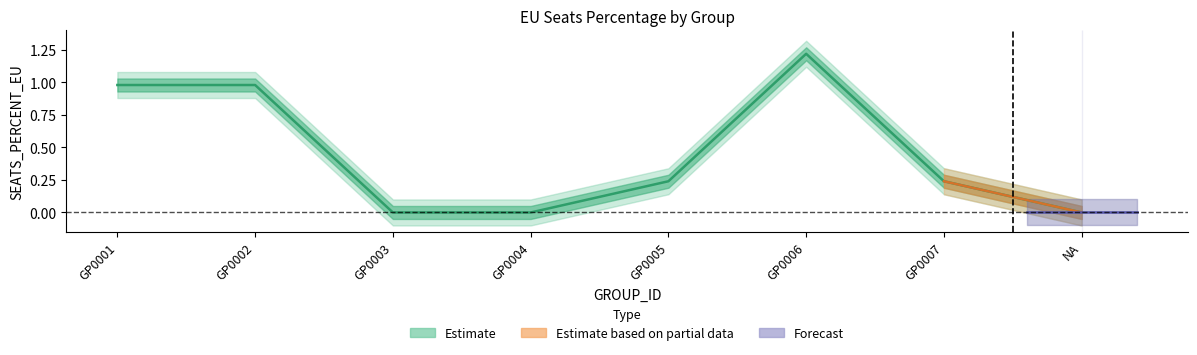

What is the change in value from GP0002 to GP0006?

+0.2